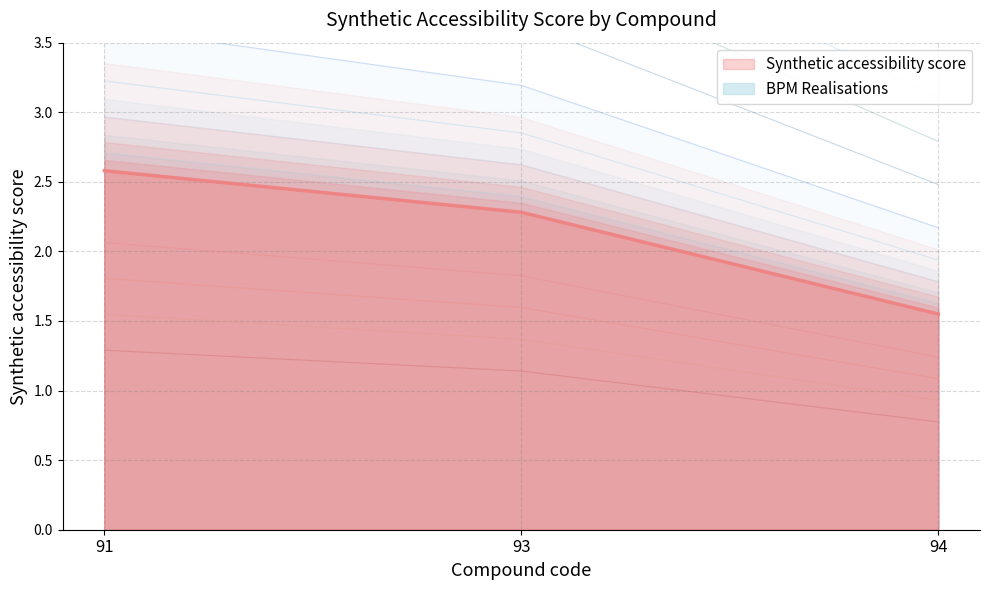

Which has a higher value, 93 or 91?

91